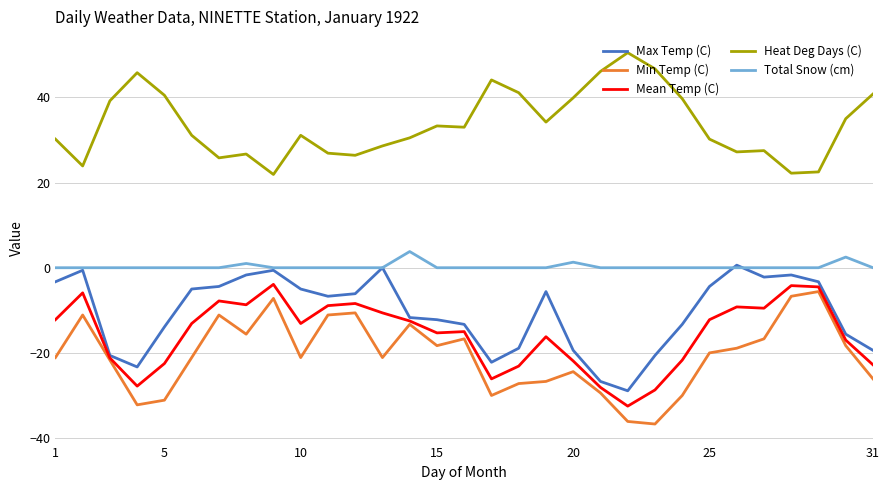

What is the minimum value shown in the chart?

-36.7